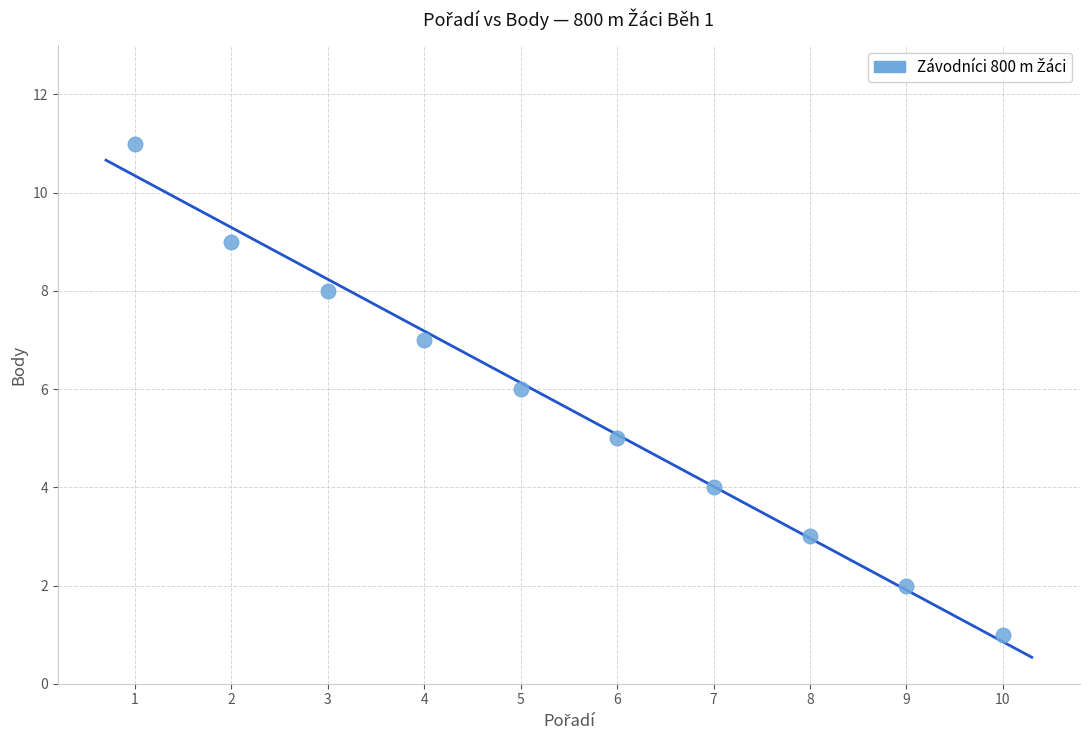

What is the average X value?

6